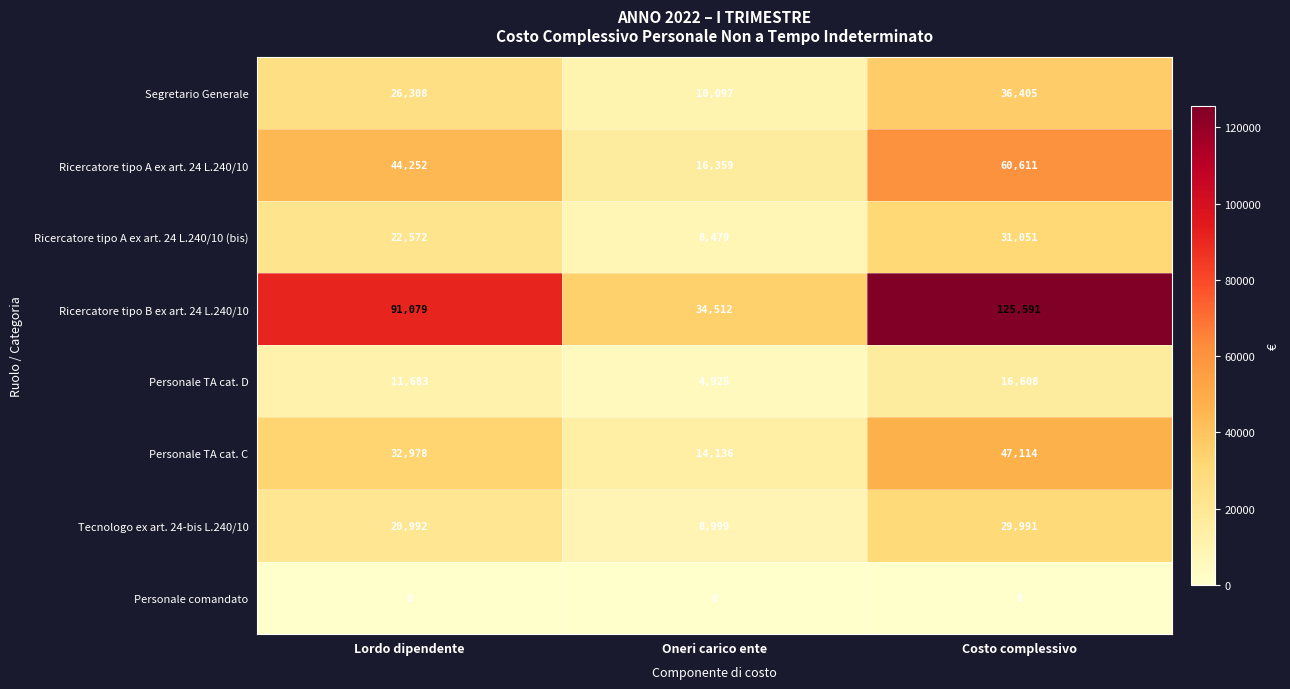

At which label is Personale TA cat. C closest to 30625?

Lordo dipendente